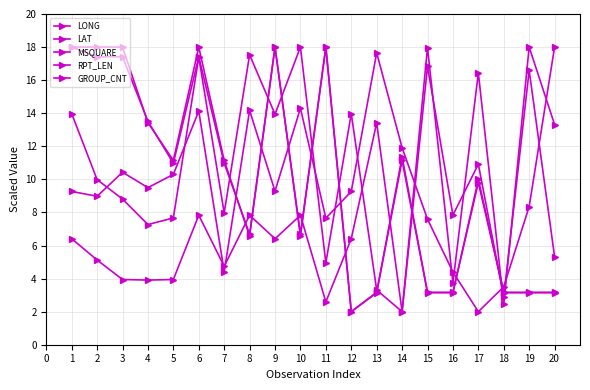

How many lines are shown in the chart?

5